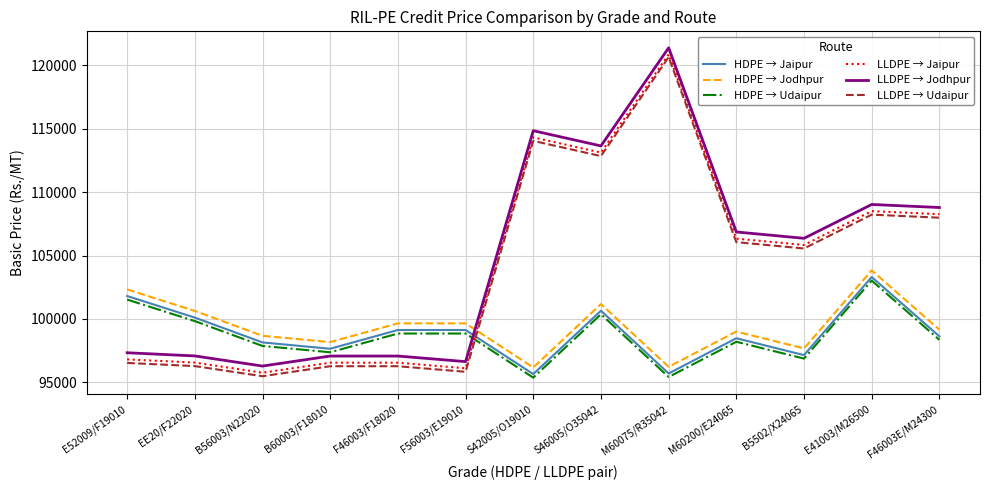

What is the total value across all series at B56003/N22020?

582194